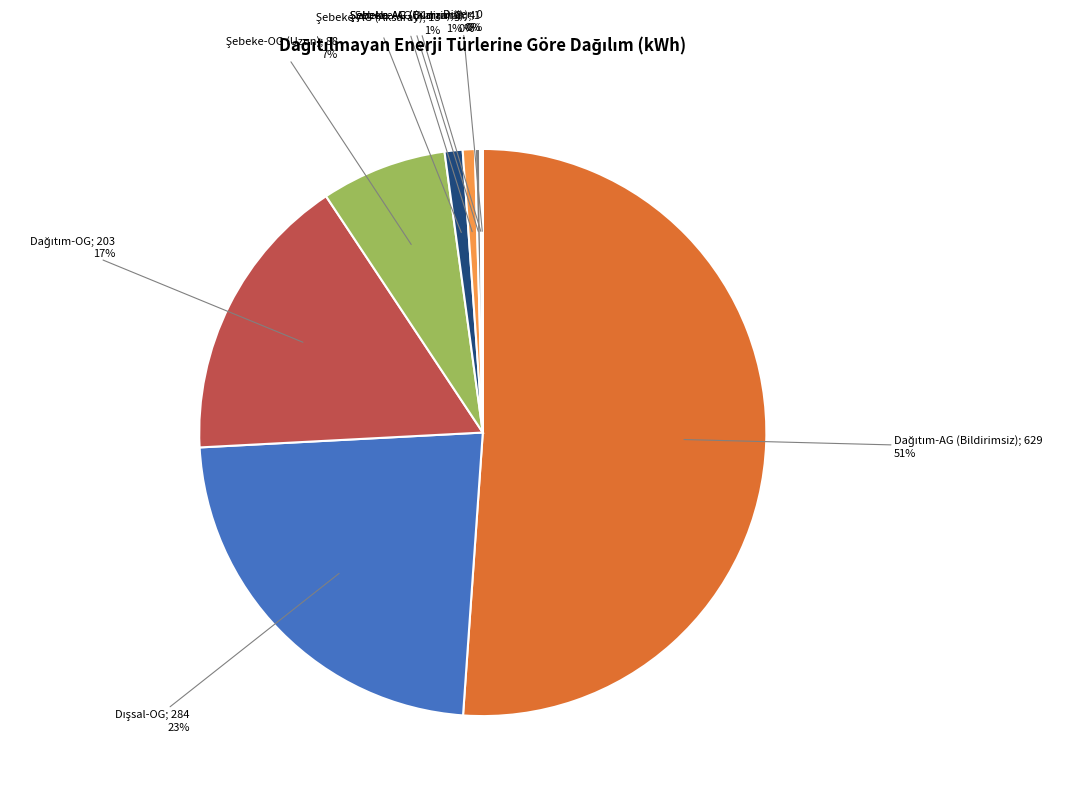

To the nearest percent, what is the difference between the largest and smallest slice percentages?

51%